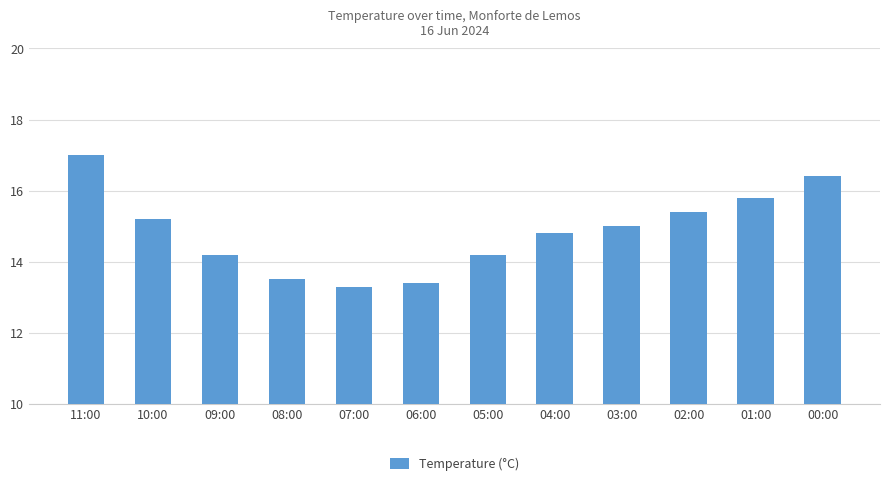

Which has a higher value, 02:00 or 06:00?

02:00